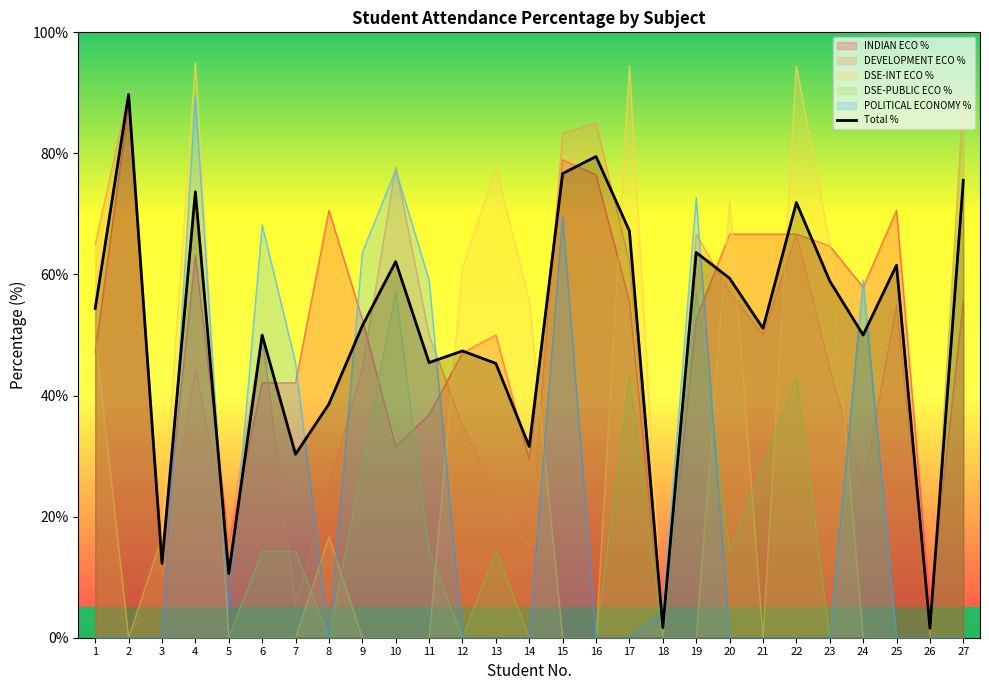

At which label is the value closest to 45?

13